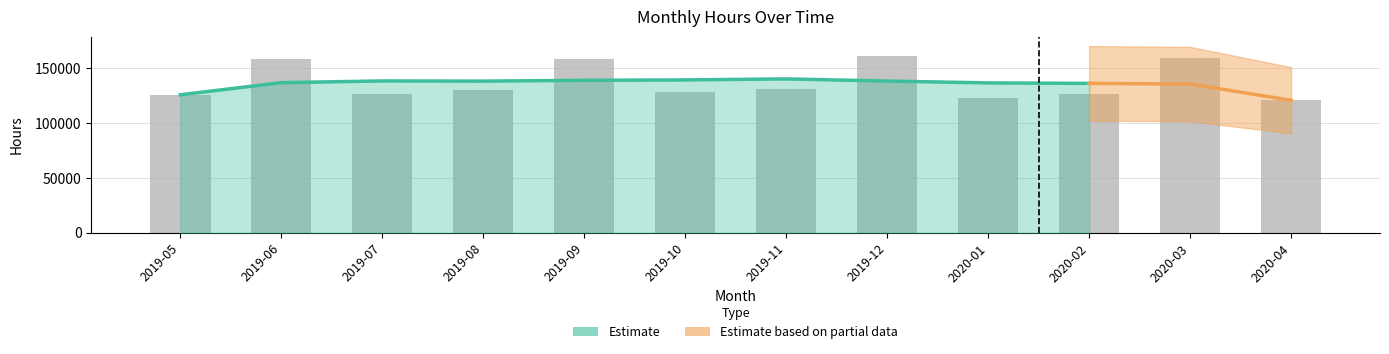

What is the difference between the second highest and minimum values?

38782.0